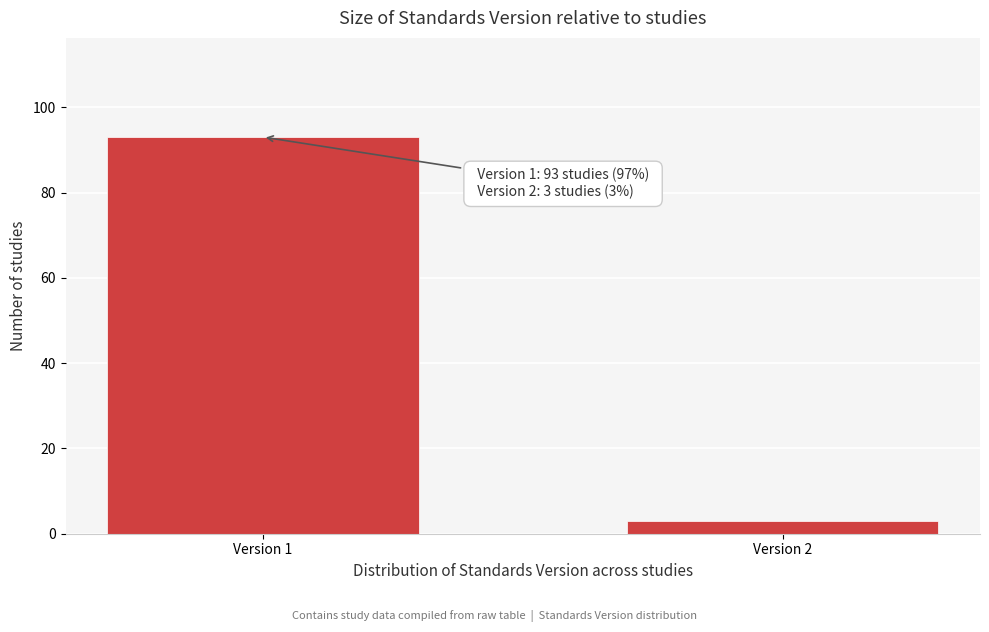

Reading left to right, extract all data points from this chart.

Version 1=93	Version 2=3